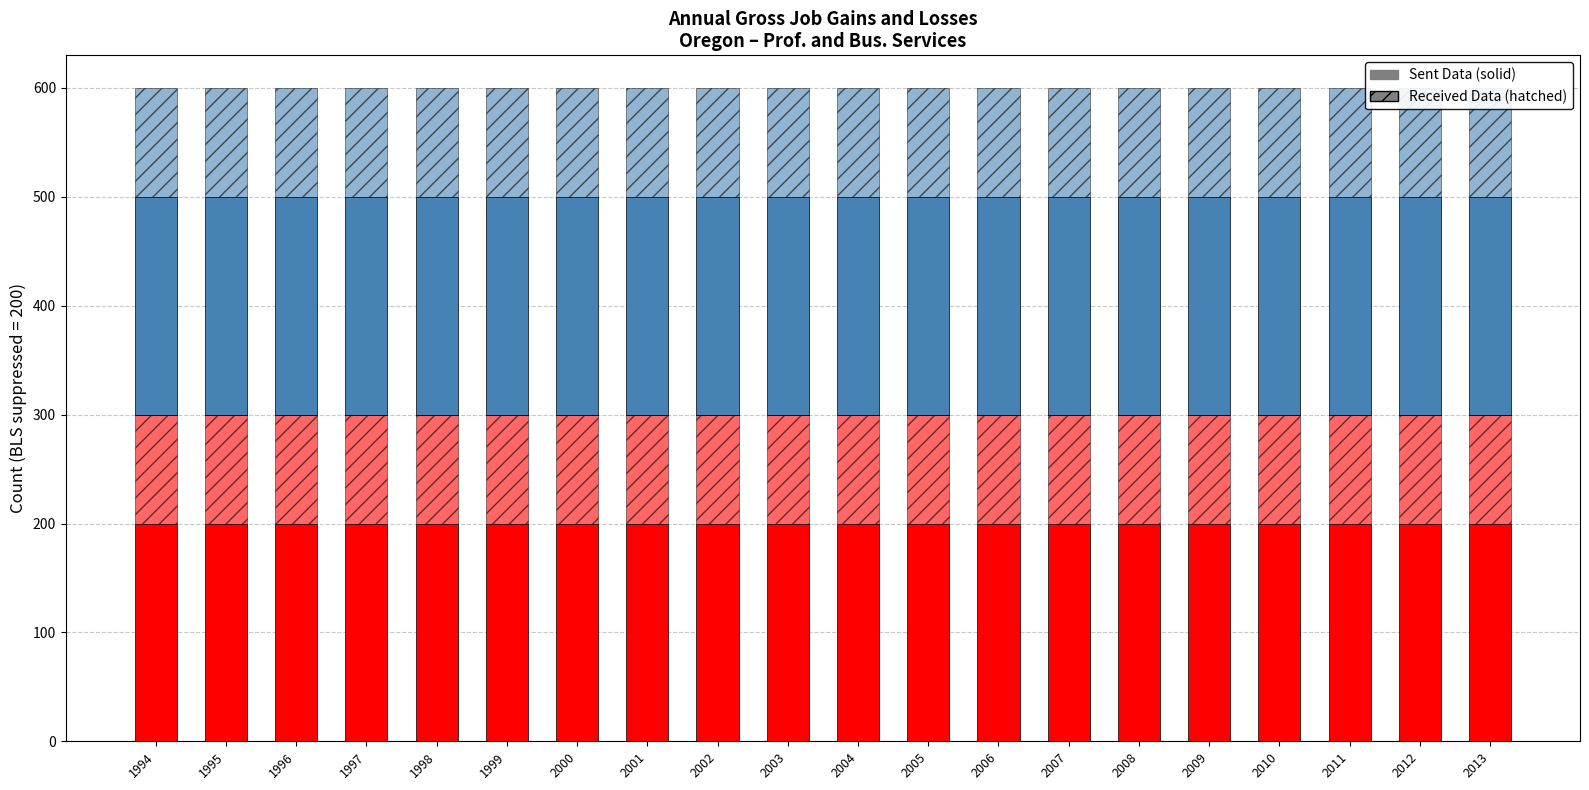

True or false: Gross job gains (Total) has a value of 200 at 2005.

True